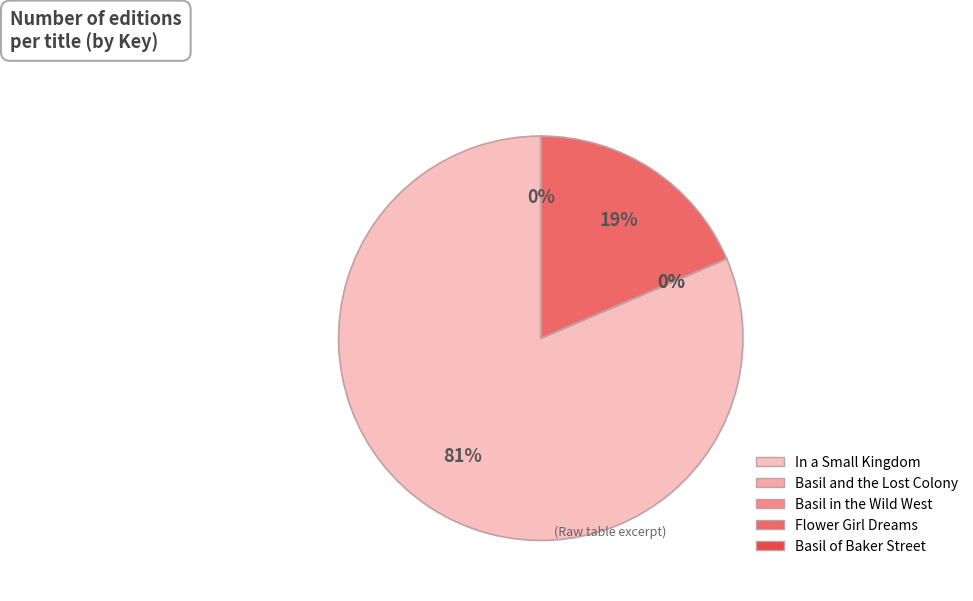

Count the number of slices in the pie.

5